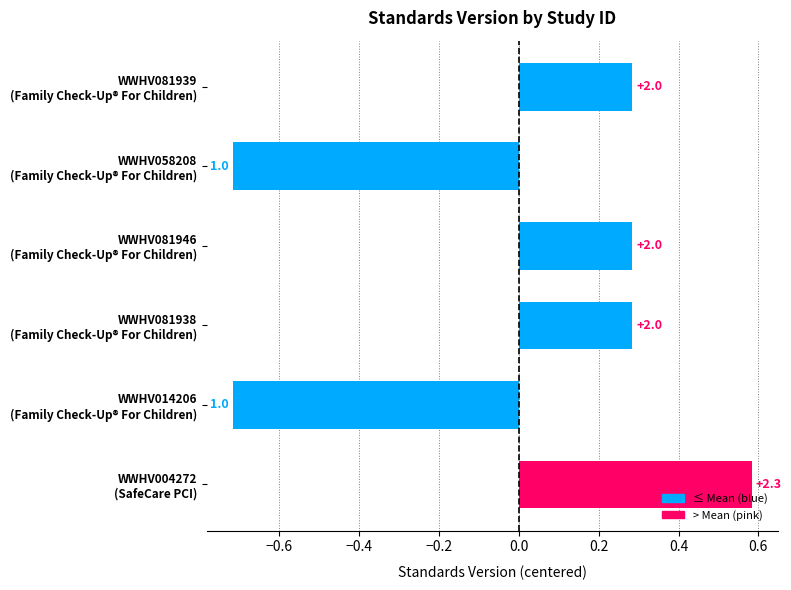

How many bars are there in total?

6